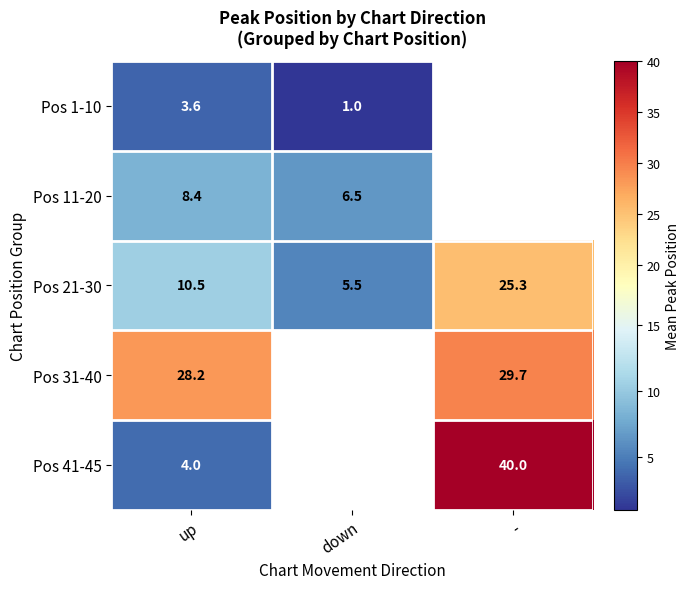

What is the smallest value displayed?

1.0